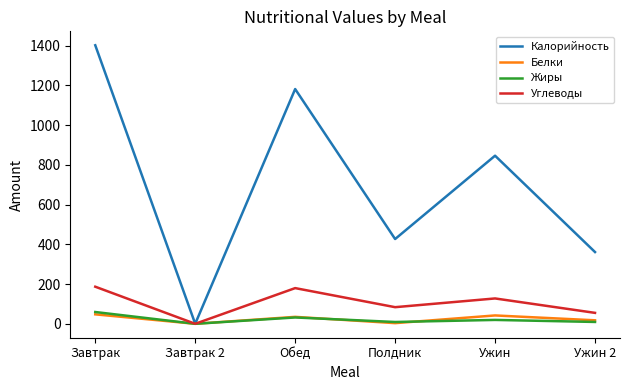

True or false: Жиры has a value of 9.1 at Полдник.

True